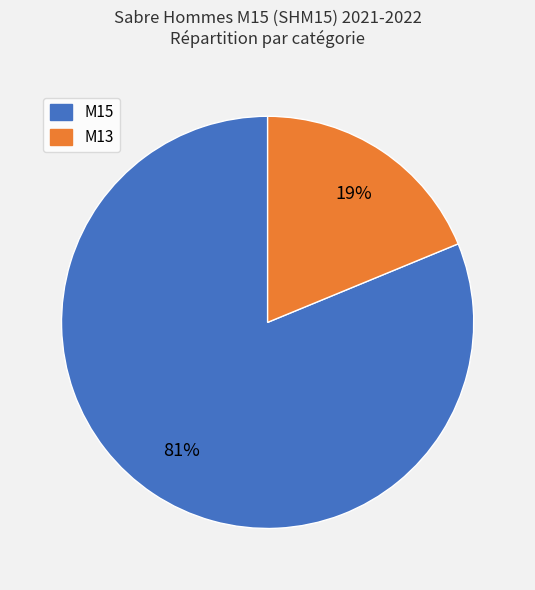

Is there a majority slice in this chart?

Yes